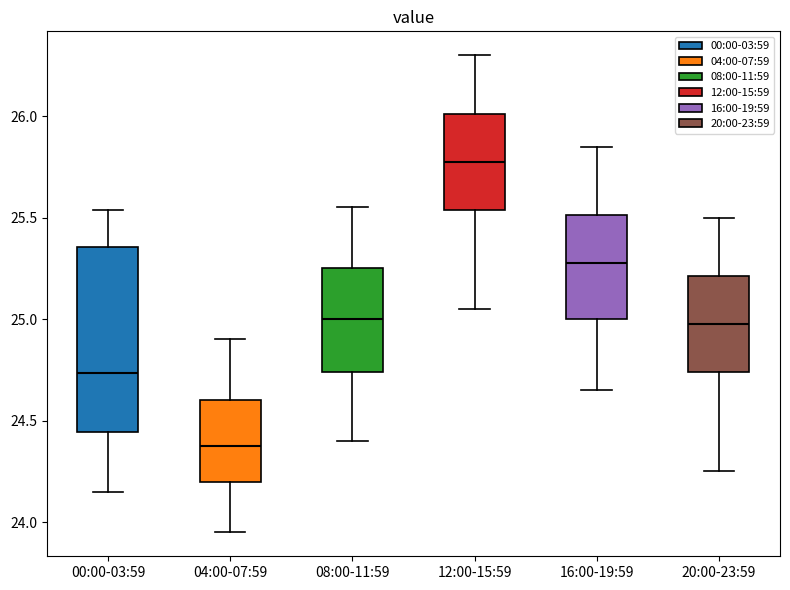

Reading left to right, read every box against the y-axis: the position of its median line, the range the box covers, and the ends of its whiskers. The values are not printed on the chart, so give them approximately, as read against the axis.

00:00-03:59: median 24.75, box 24.45 to 25.35, whiskers 24.15 to 25.55
04:00-07:59: median 24.40, box 24.20 to 24.60, whiskers 23.95 to 24.90
08:00-11:59: median 25.00, box 24.75 to 25.25, whiskers 24.40 to 25.55
12:00-15:59: median 25.80, box 25.55 to 26.00, whiskers 25.05 to 26.30
16:00-19:59: median 25.30, box 25.00 to 25.50, whiskers 24.65 to 25.85
20:00-23:59: median 25.00, box 24.75 to 25.20, whiskers 24.25 to 25.50